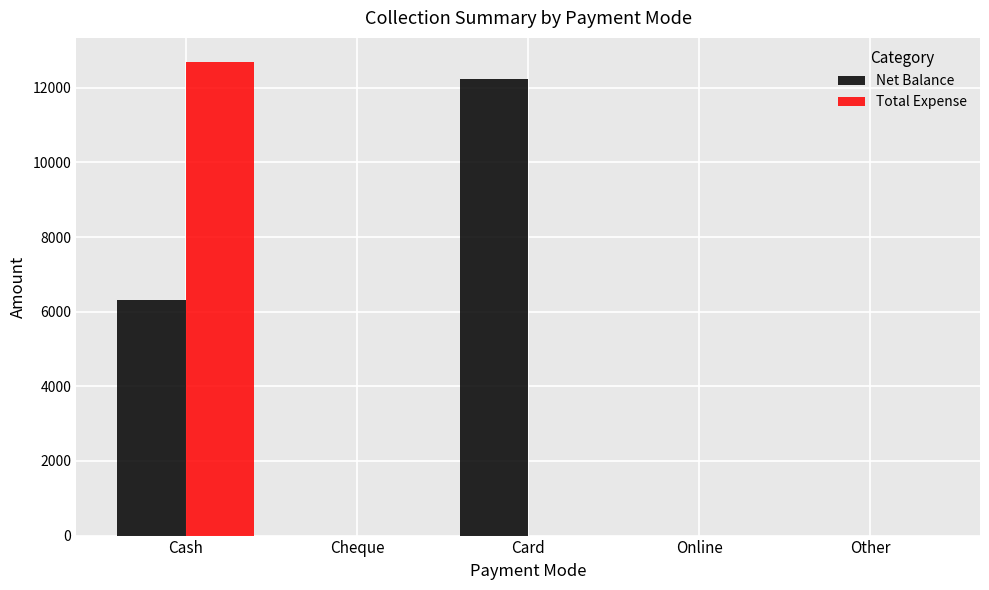

Which series changed the most between Cash and Other?

Total Expense